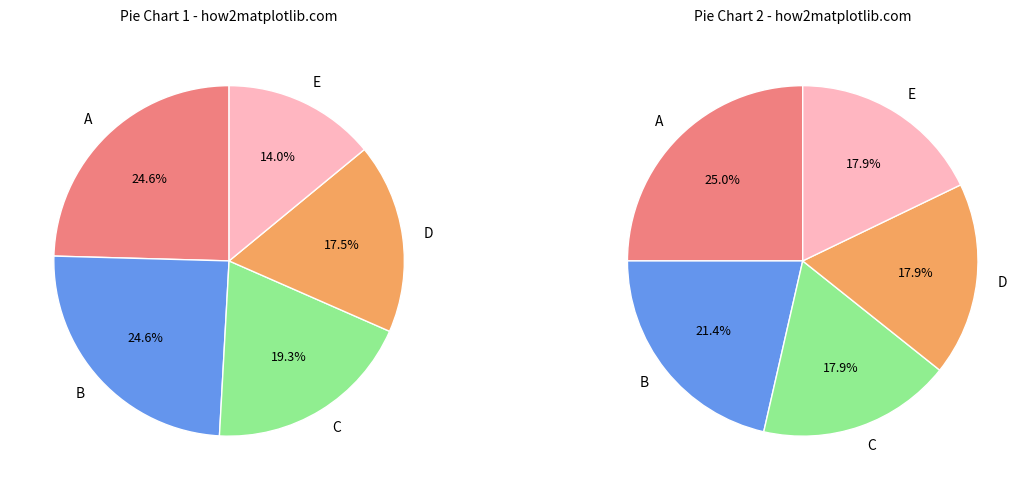

Does PACIFICORP account for over 50% of the chart?

No